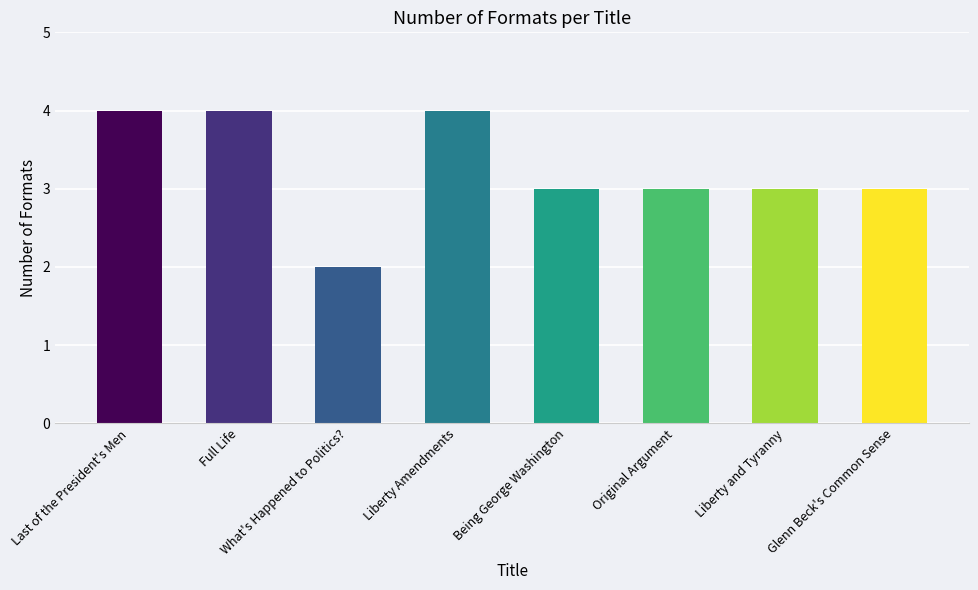

What is the difference between the second highest and second lowest values?

1